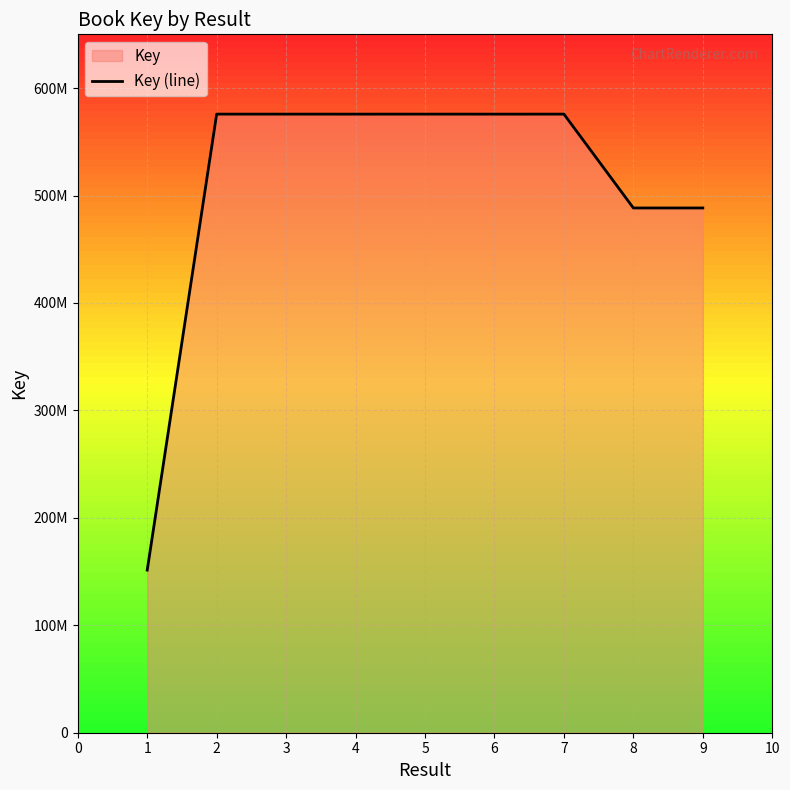

Does the chart display data point markers on the line(s)?

No